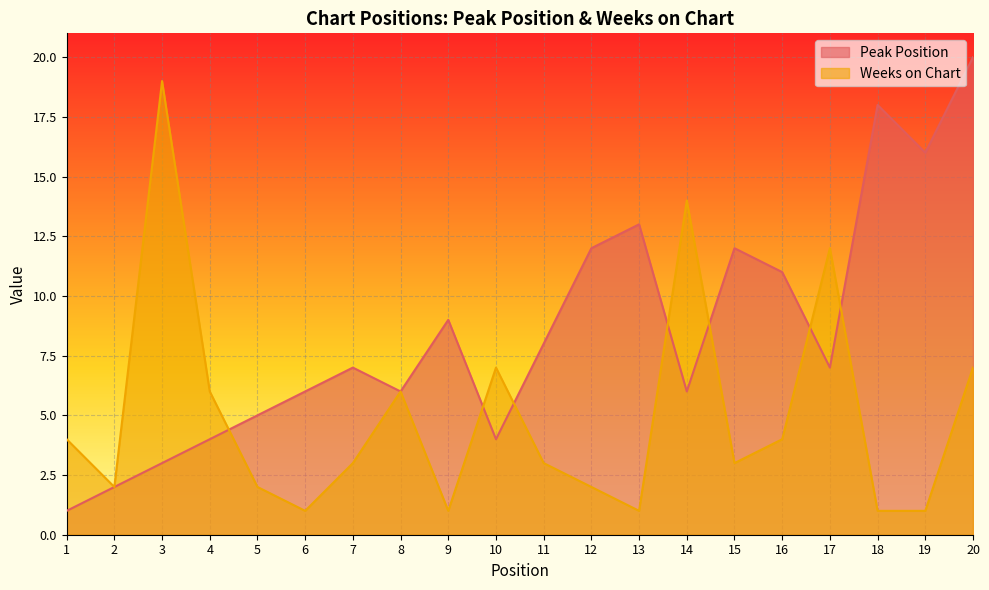

What is the approximate value of Weeks on Chart at 2?

2